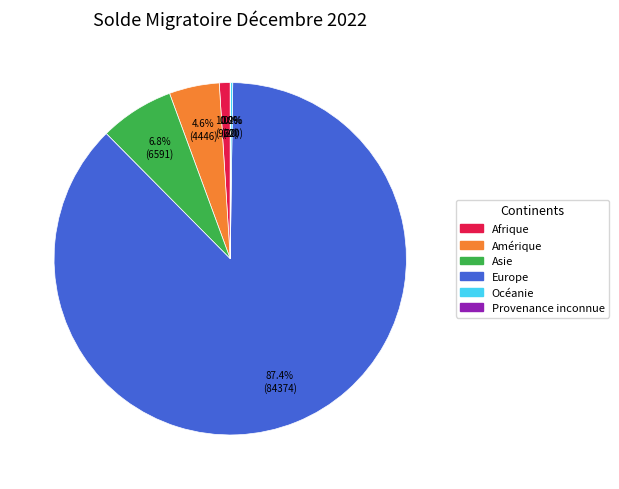

Which slice is the largest?

Europe